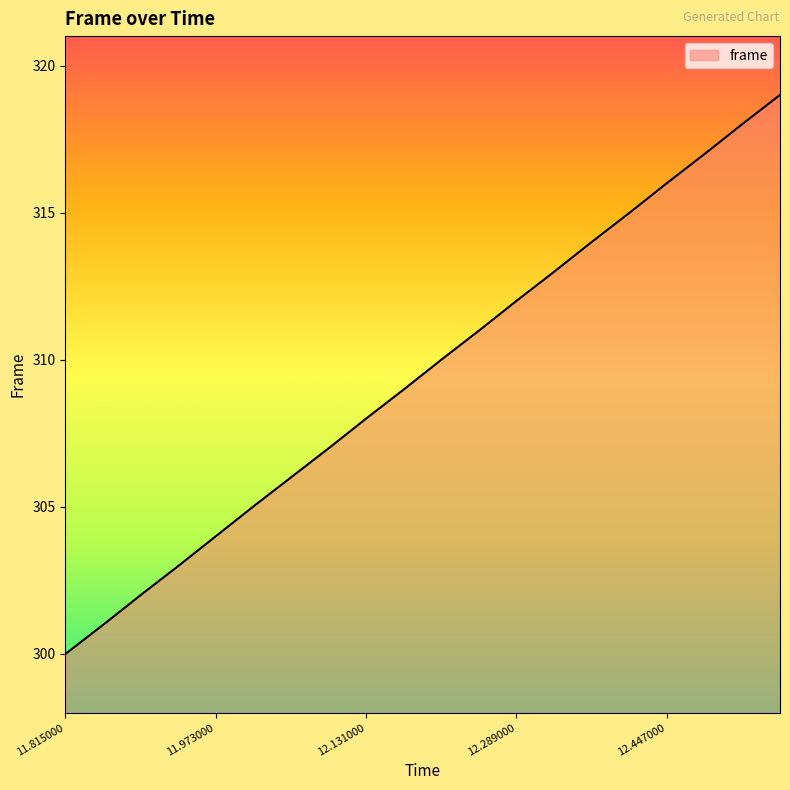

What is the maximum value shown in the chart?

319